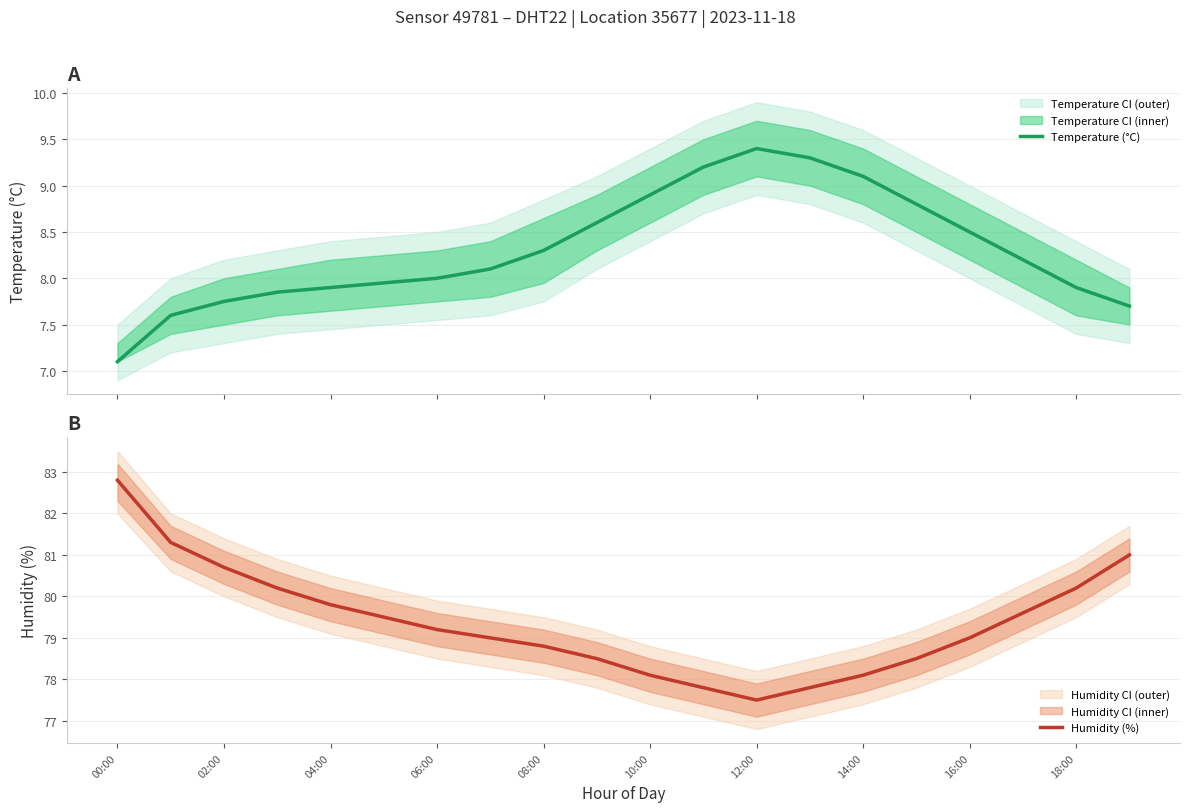

Reading right to left, what are all the values shown in this chart?

Temperature (°C): 7.7	7.9	8.2	8.5	8.8	9.1	9.3	9.4	9.2	8.9	8.6	8.3	8.1	8.0	8.0	7.9	7.8	7.8	7.6	7.1
Humidity (%): 81.0	80.2	79.6	79.0	78.5	78.1	77.8	77.5	77.8	78.1	78.5	78.8	79.0	79.2	79.5	79.8	80.2	80.7	81.3	82.8